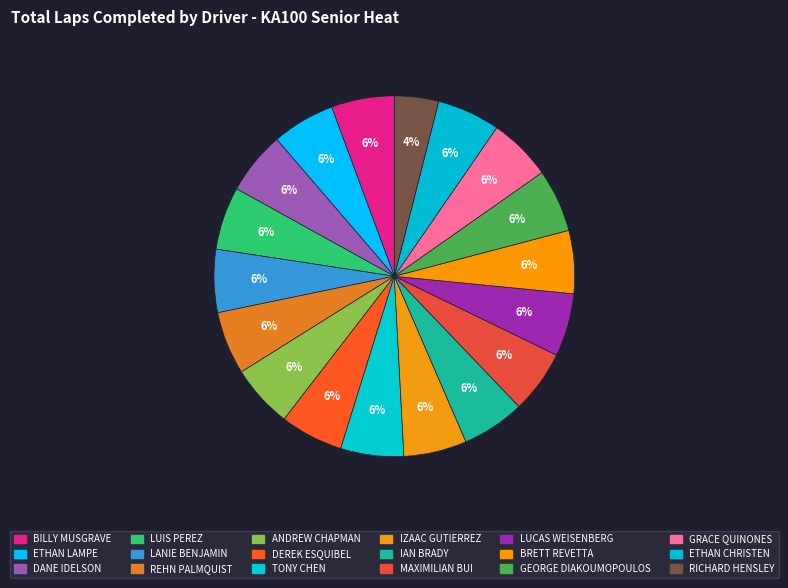

The IZAAC GUTIERREZ slice represents 17% of the pie. True or false?

False